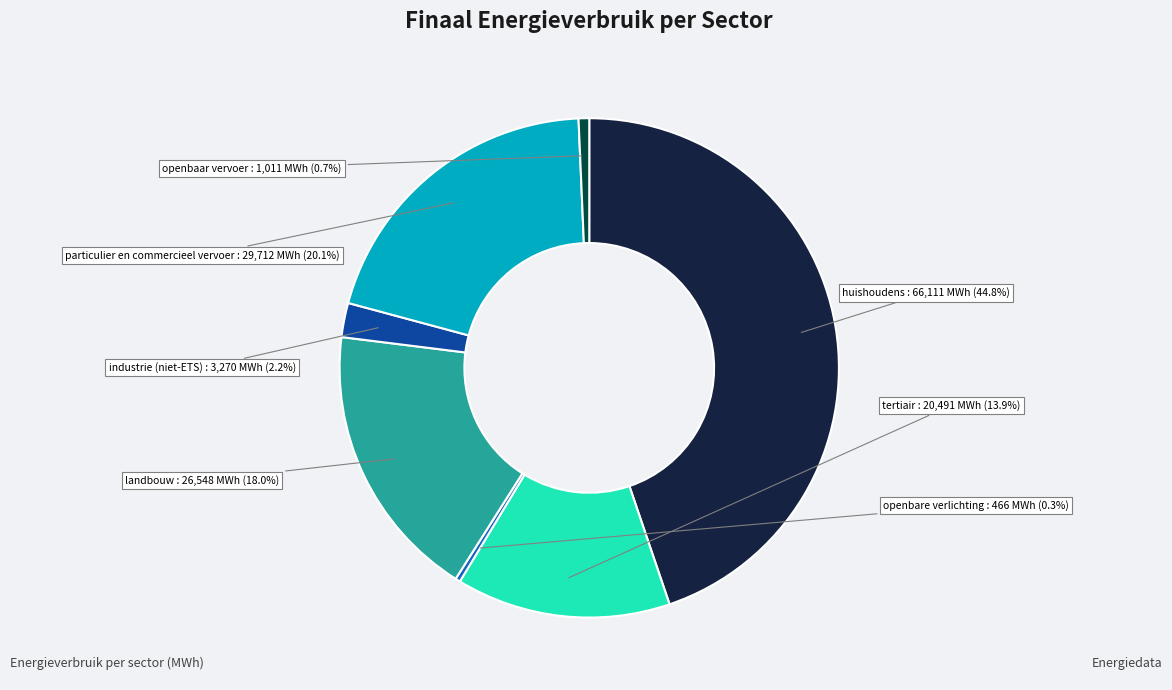

Is there any slice that represents more than half of the pie?

No